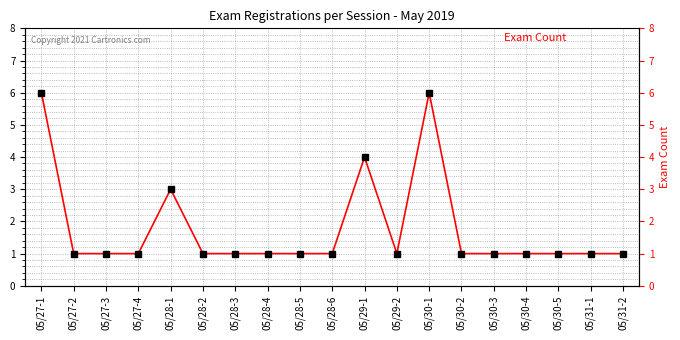

At which category does the data reach its first local valley?

05/29-2